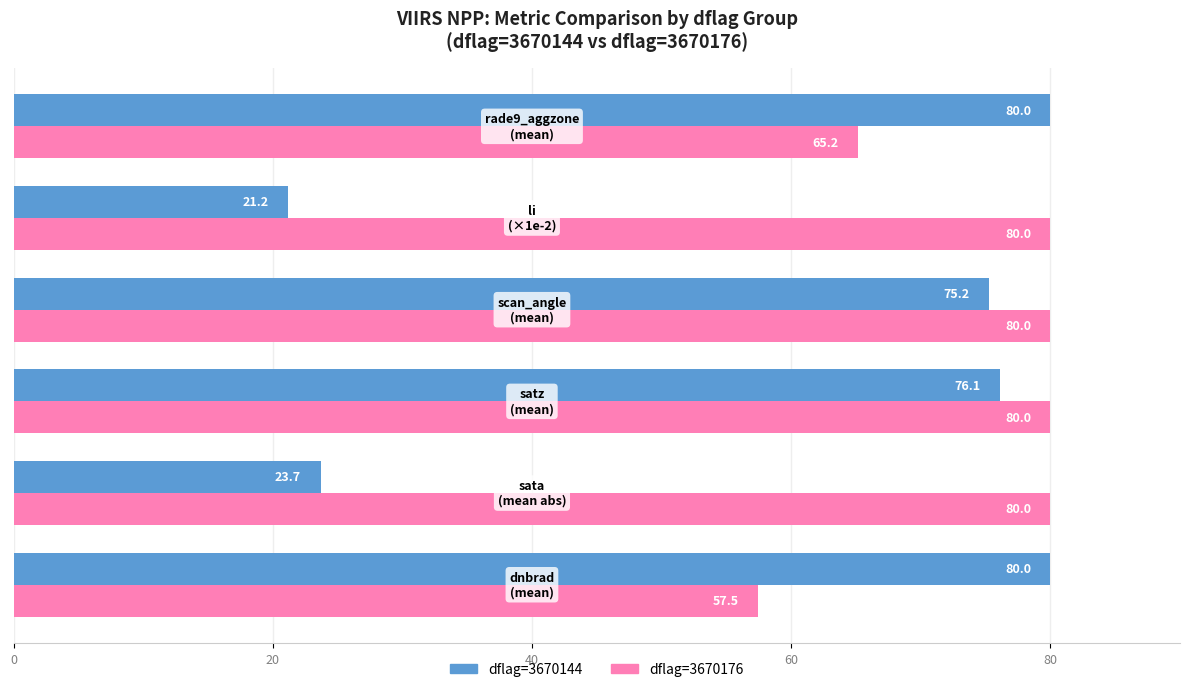

Which series has the largest total across all categories?

dflag=3670176